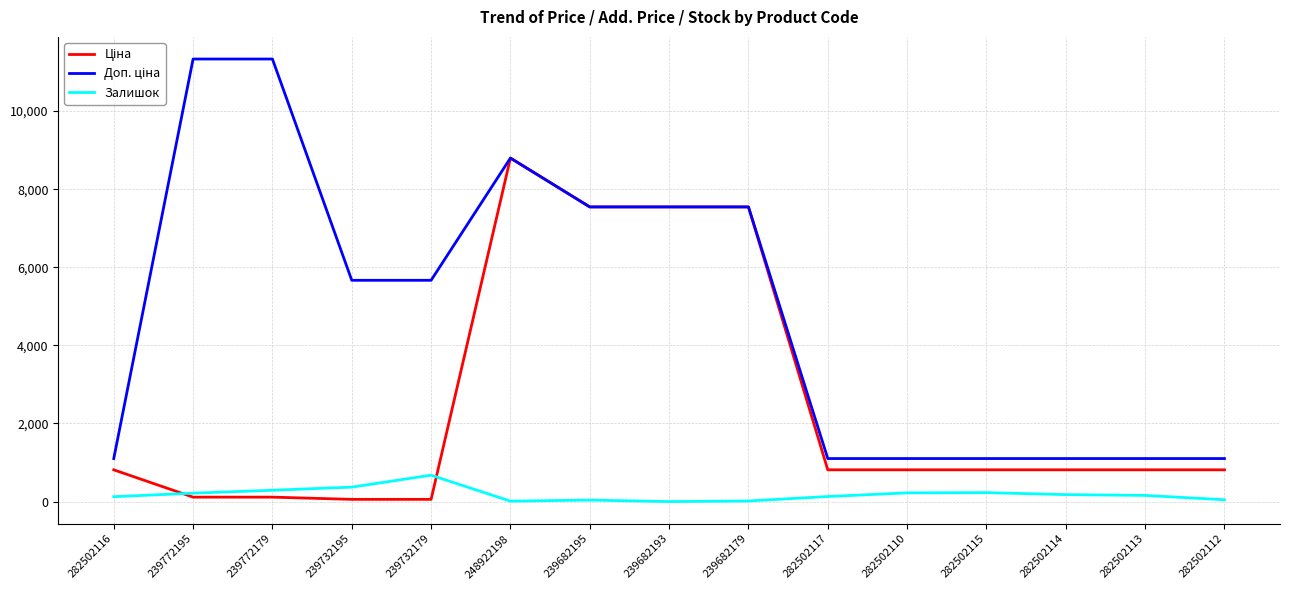

At which category is the sum across all series the highest?

248922198